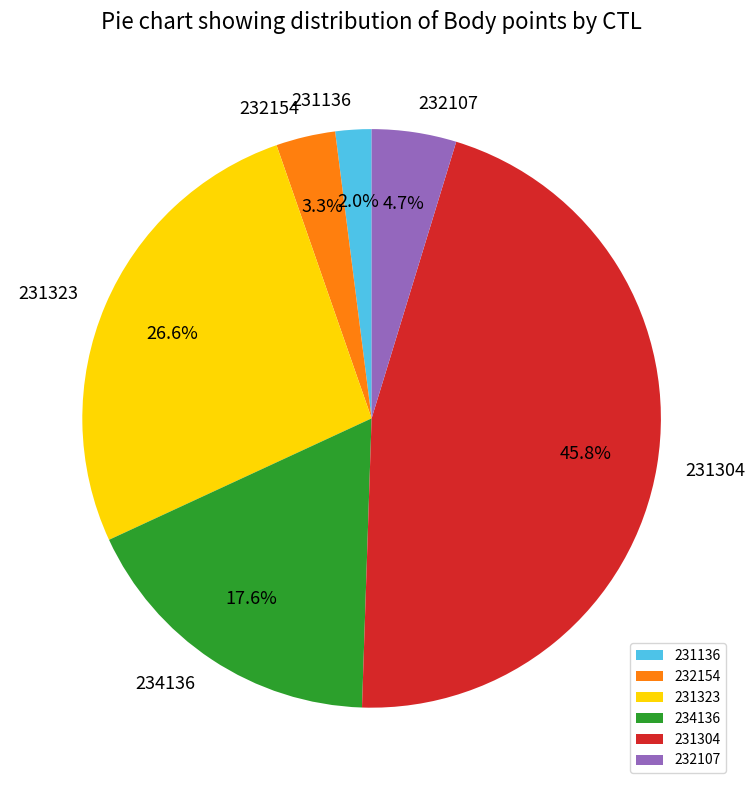

What is the smallest slice in the pie chart?

231136